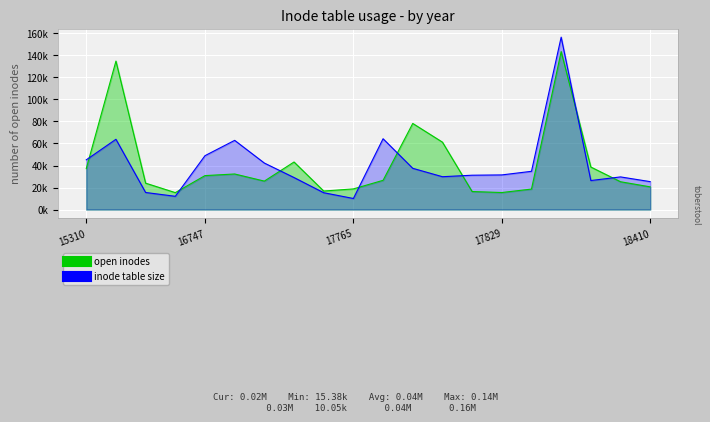

True or false: inode table size and open inodes cross at least once.

False